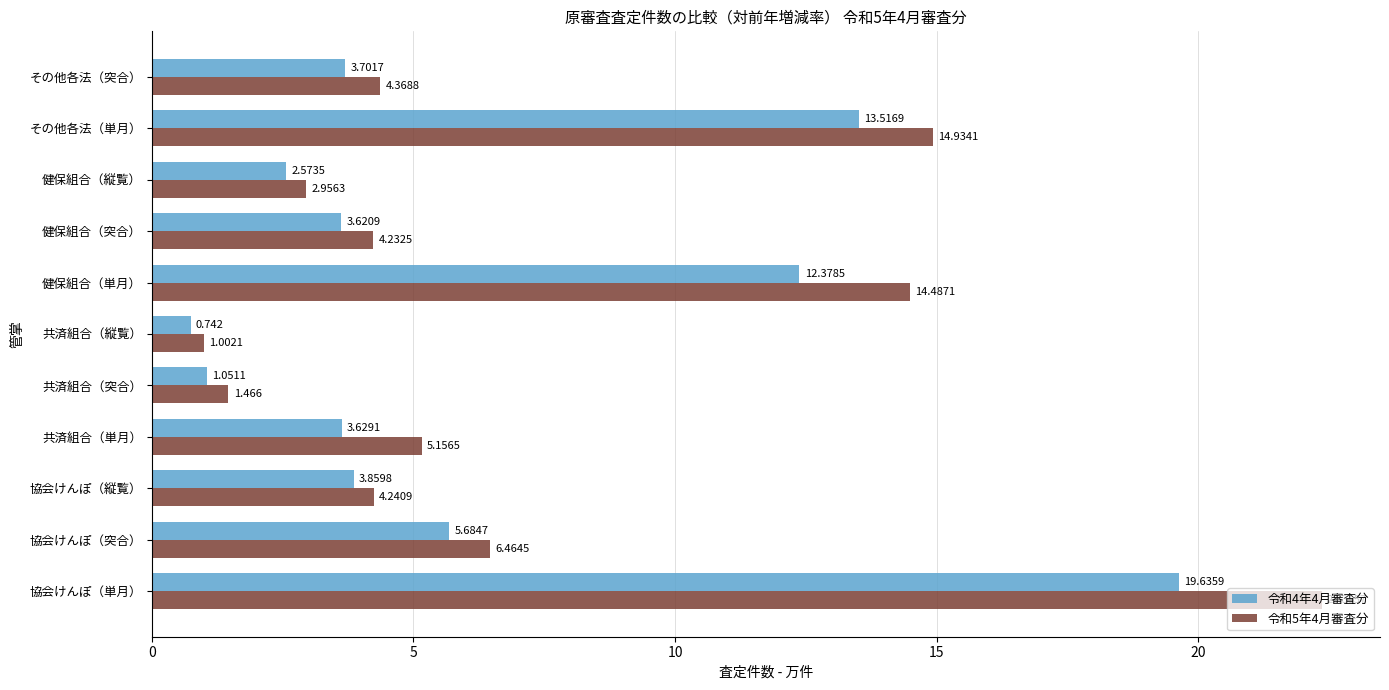

Which category has the lowest value across all series?

共済組合（縦覧）